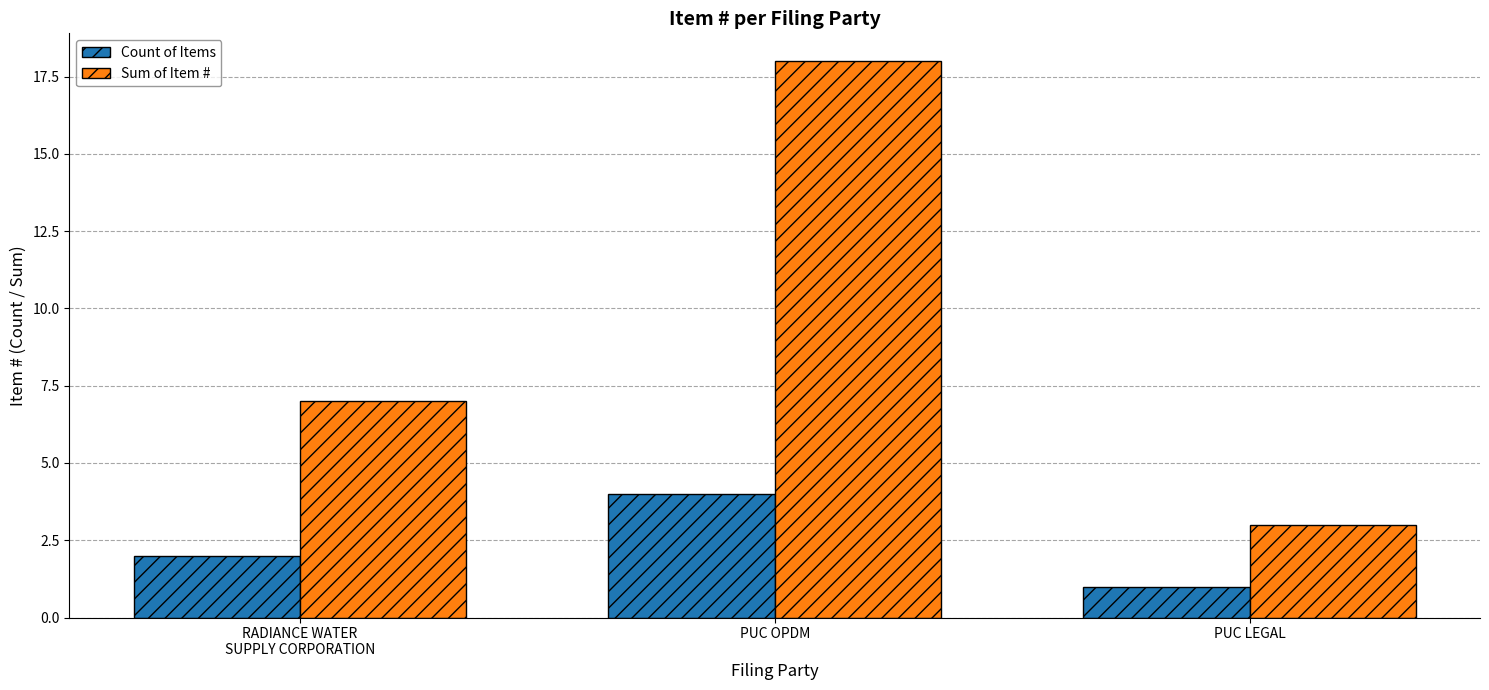

Which series has the widest spread of values?

Sum of Item #